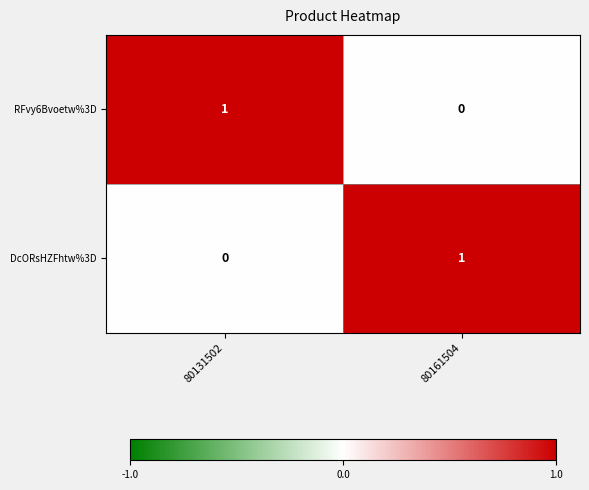

Rank the categories by RFvy6Bvoetw%3D value from highest to lowest.

80131502, 80161504